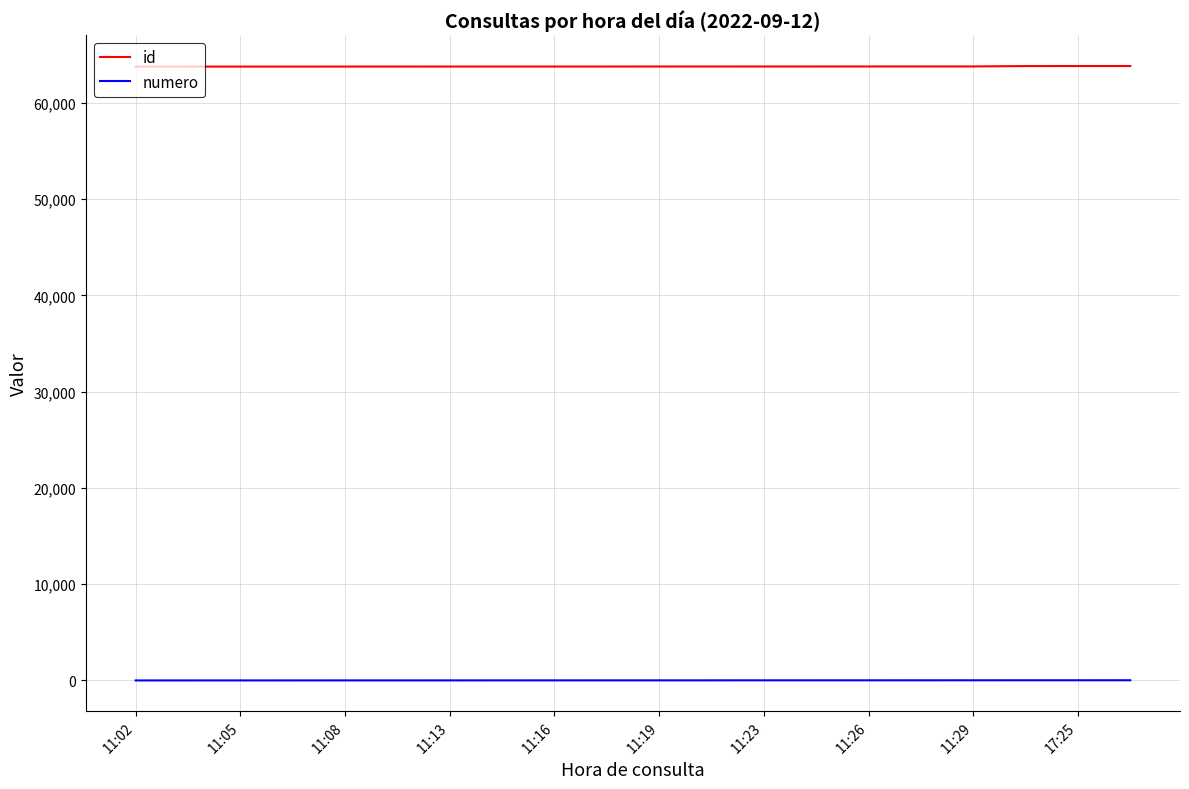

What is the greatest value displayed?

63831